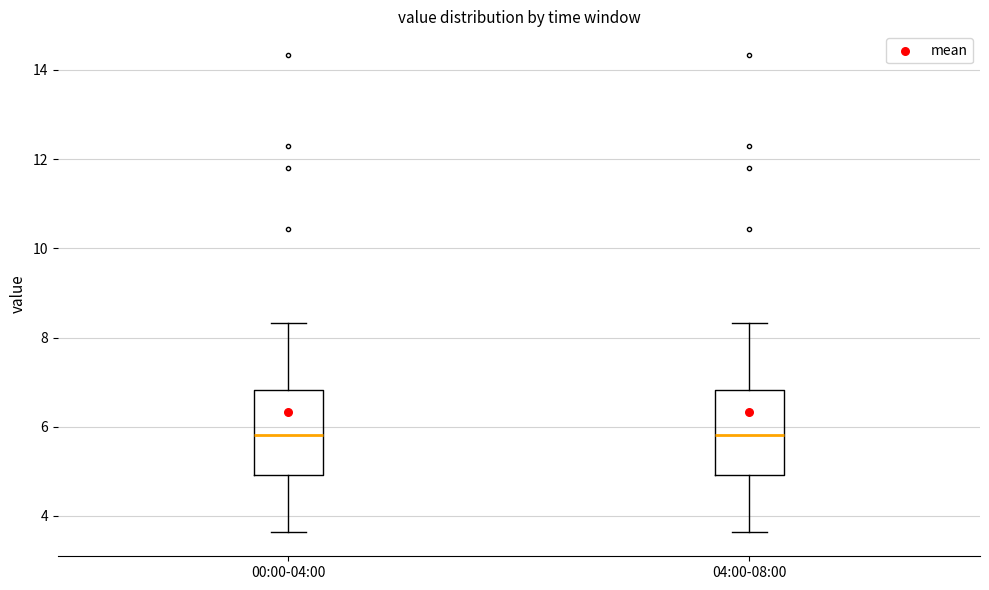

Reading left to right, read every box against the y-axis: the position of its median line, the range the box covers, and the ends of its whiskers. The values are not printed on the chart, so give them approximately, as read against the axis.

00:00-04:00: median 5.8, box 5.0 to 6.8, whiskers 3.6 to 8.4
04:00-08:00: median 5.8, box 5.0 to 6.8, whiskers 3.6 to 8.4